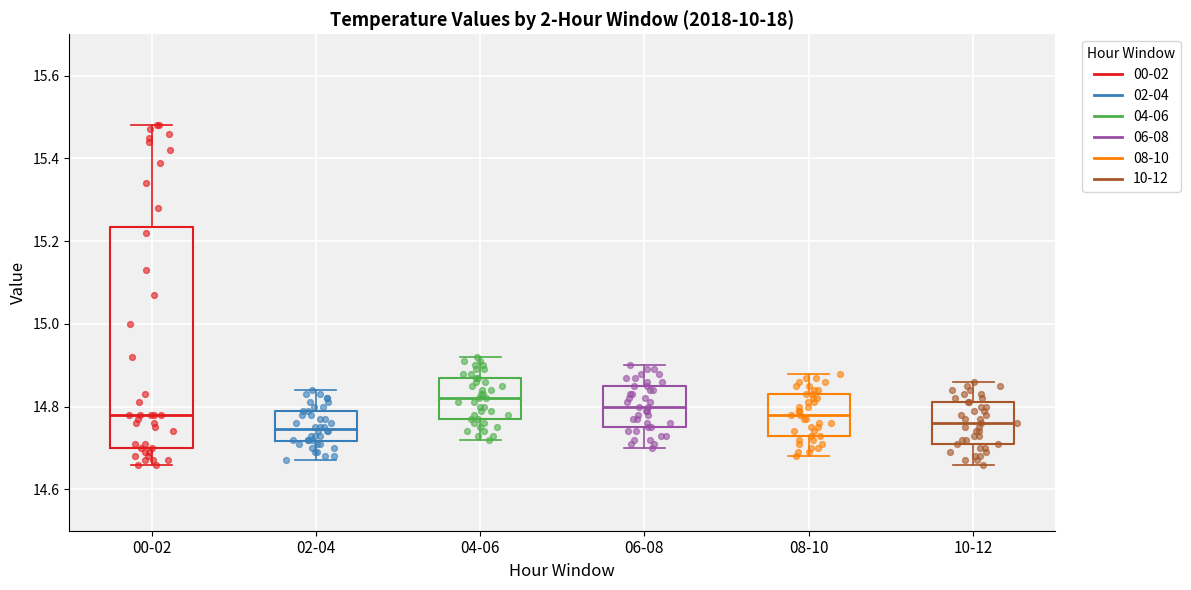

Reading left to right, transcribe this box plot: for each box, give where its median line is, the range the box spans, and where its two whiskers end, as read against the y-axis. The values are not printed on the chart, so give them approximately, as read against the axis.

00-02: median 14.78, box 14.70 to 15.24, whiskers 14.66 to 15.48
02-04: median 14.74, box 14.72 to 14.80, whiskers 14.68 to 14.84
04-06: median 14.82, box 14.78 to 14.88, whiskers 14.72 to 14.92
06-08: median 14.80, box 14.76 to 14.86, whiskers 14.70 to 14.90
08-10: median 14.78, box 14.74 to 14.84, whiskers 14.68 to 14.88
10-12: median 14.76, box 14.72 to 14.82, whiskers 14.66 to 14.86